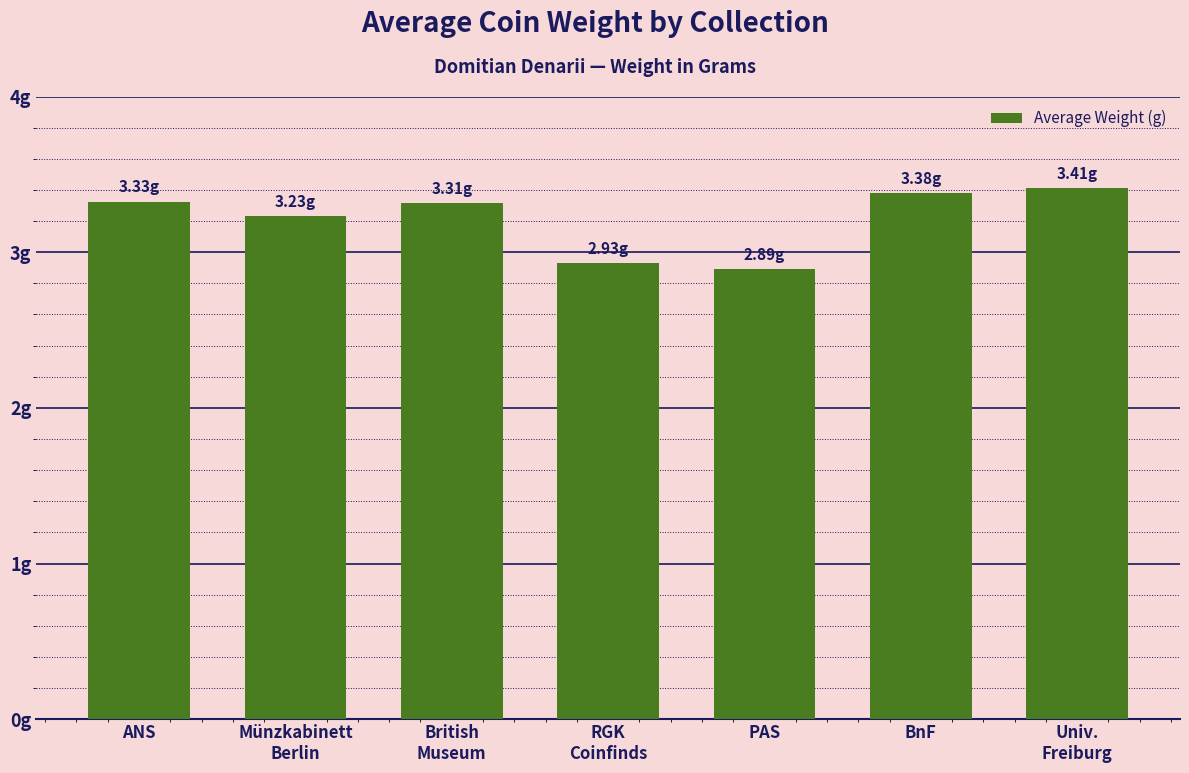

The chart shows a value of 3.2 at Münzkabinett
Berlin. True or false?

True